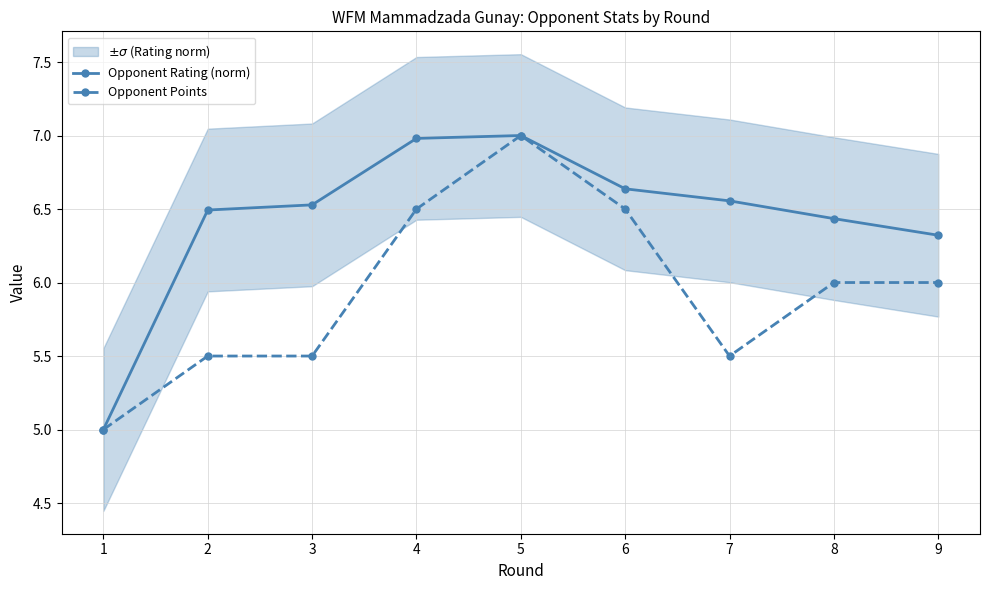

Which series changed the most between 1 and 9?

Opponent Rating (norm)